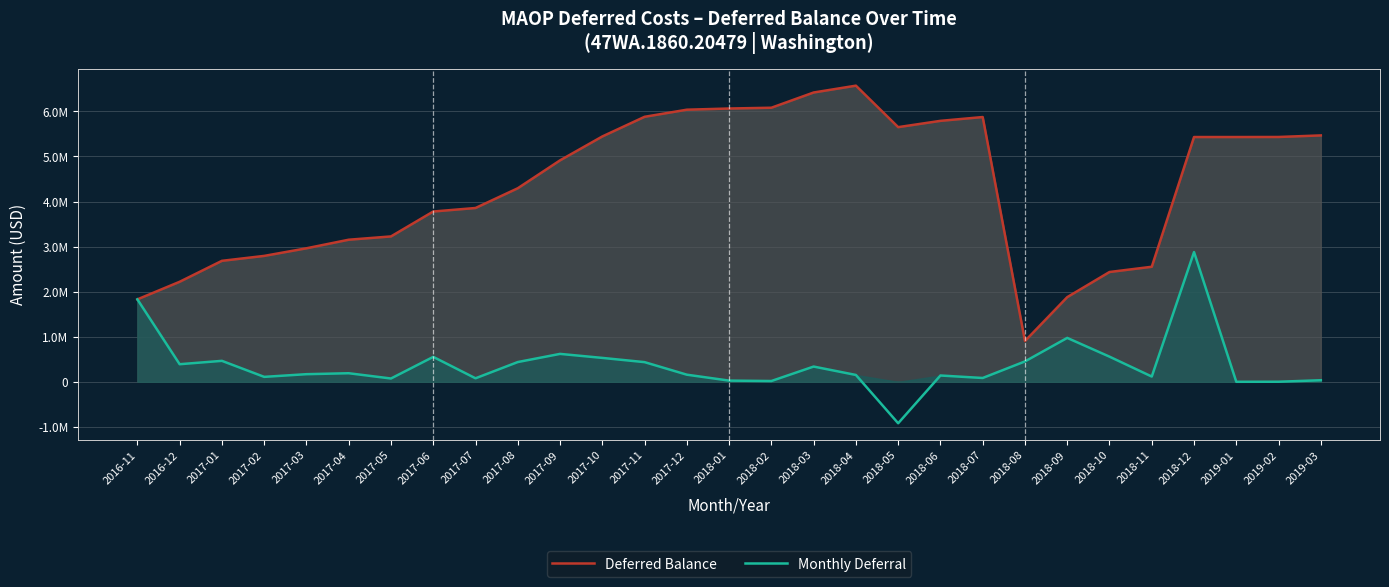

Rank the categories by Deferred Balance value from highest to lowest.

2018-04, 2018-03, 2018-02, 2018-01, 2017-12, 2017-11, 2018-07, 2018-06, 2018-05, 2019-03, 2017-10, 2019-02, 2018-12, 2019-01, 2017-09, 2017-08, 2017-07, 2017-06, 2017-05, 2017-04, 2017-03, 2017-02, 2017-01, 2018-11, 2018-10, 2016-12, 2018-09, 2016-11, 2018-08